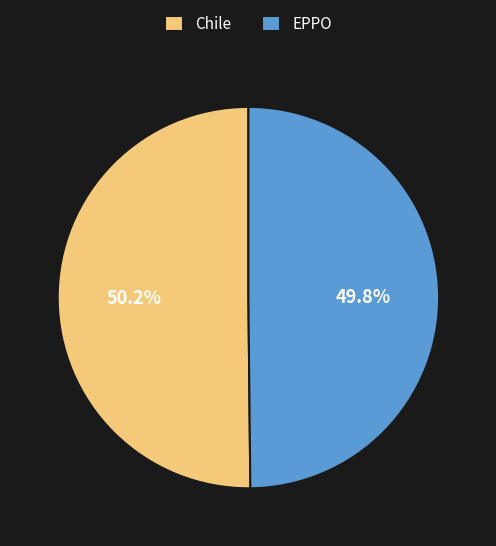

What percentage do EPPO and Chile together represent?

100.0%